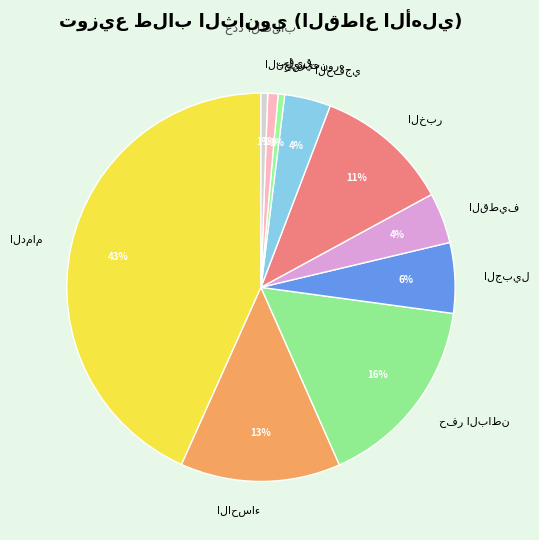

Count the number of slices in the pie.

10